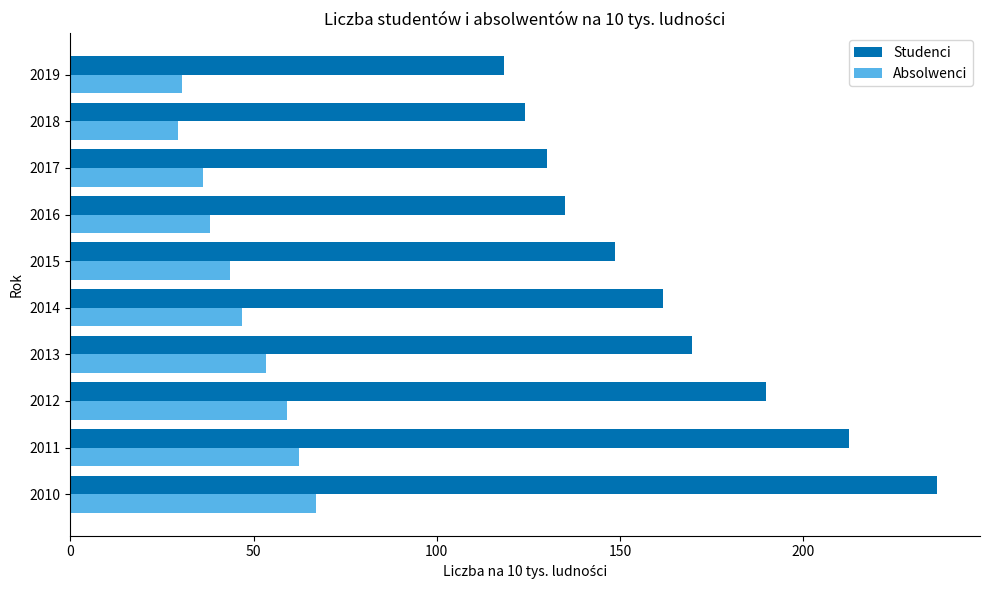

How many data points in Absolwenci are less than 46?

5